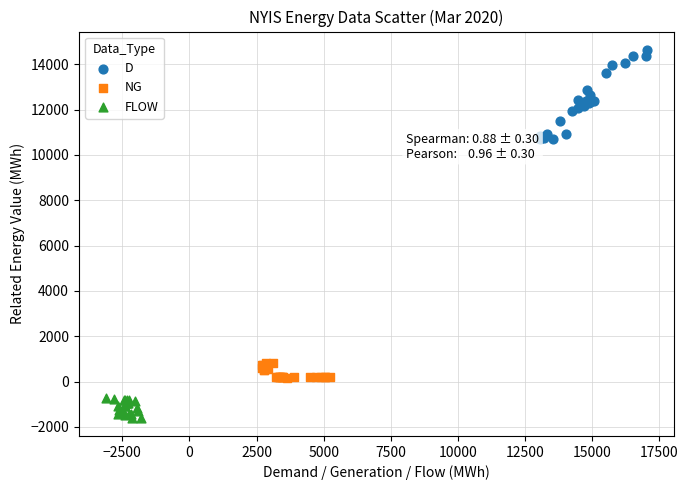

Which series contains the highest Y value?

D